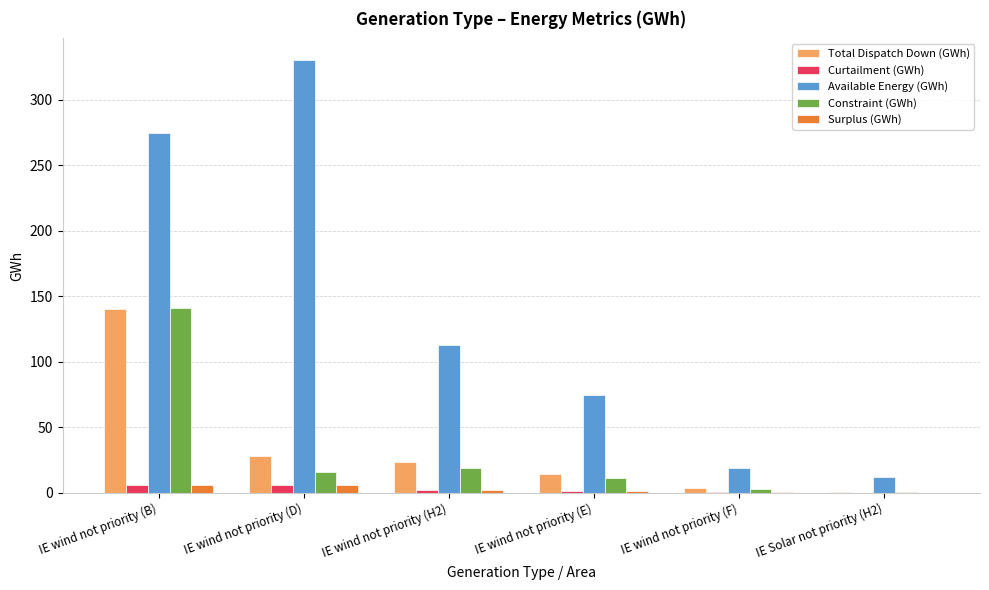

What is the approximate value of Total Dispatch Down (GWh) at IE wind not priority (D)?

27.9